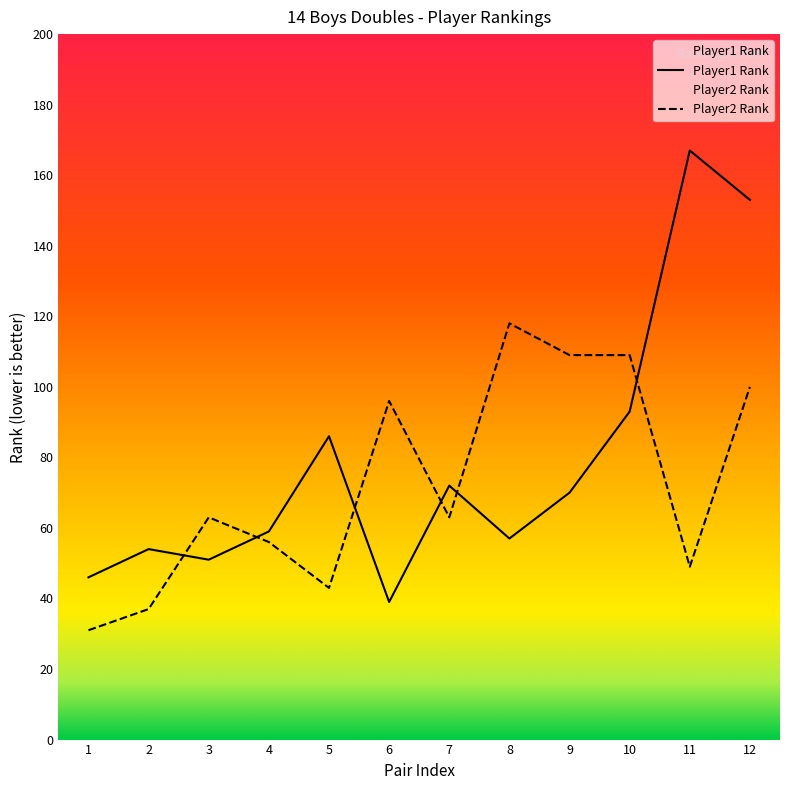

In Player1 Rank, how many points are higher than both neighbors (excluding endpoints)?

4